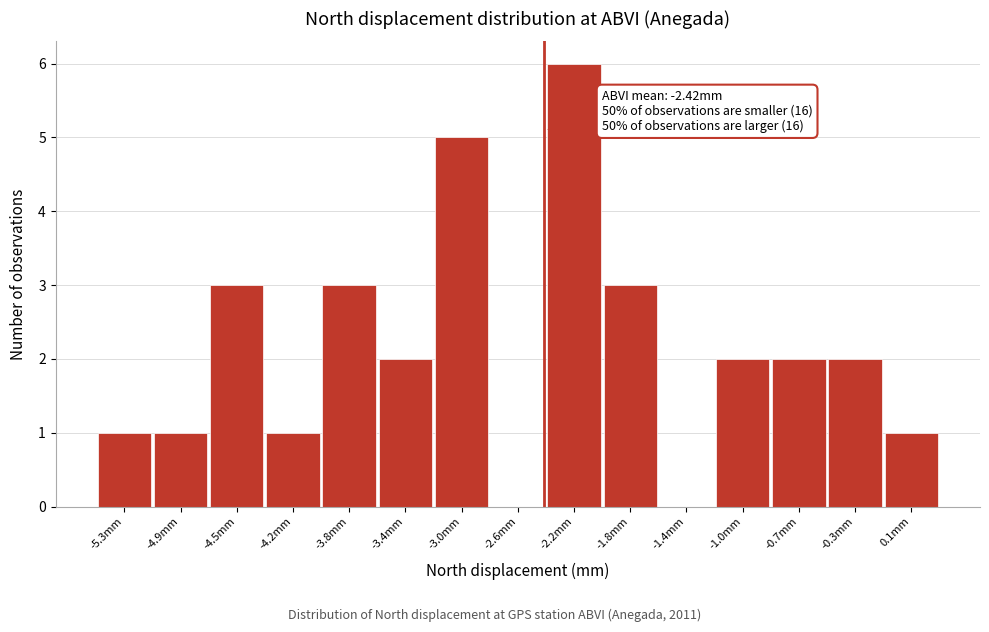

Reading right to left, what are all the values shown in this chart?

0.1mm=1	-0.3mm=2	-0.7mm=2	-1.0mm=2	-1.4mm=0	-1.8mm=3	-2.2mm=6	-2.6mm=0	-3.0mm=5	-3.4mm=2	-3.8mm=3	-4.2mm=1	-4.5mm=3	-4.9mm=1	-5.3mm=1